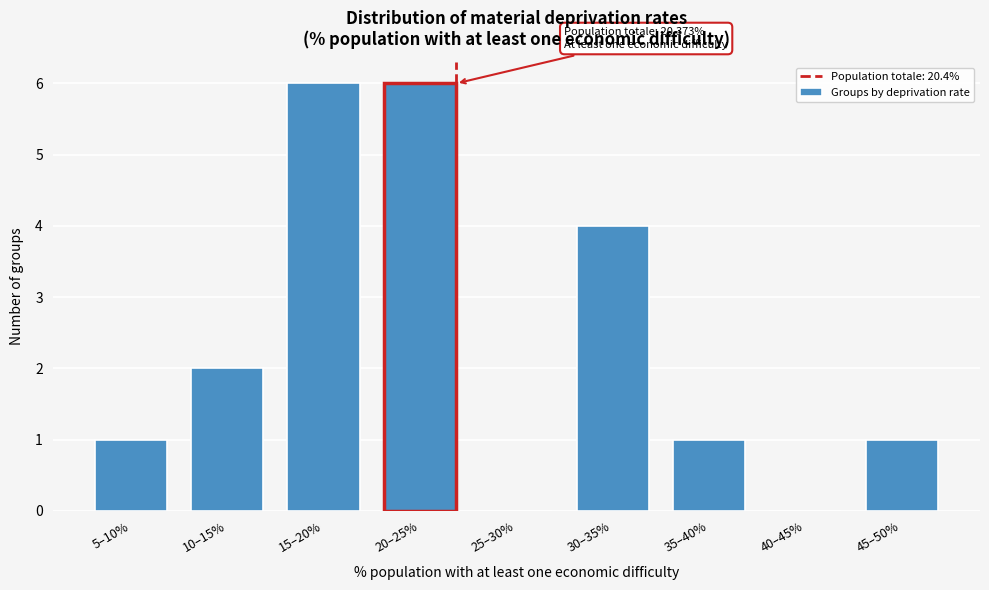

Reading left to right, list all the values displayed in this chart.

5–10%=1	10–15%=2	15–20%=6	20–25%=6	25–30%=0	30–35%=4	35–40%=1	40–45%=0	45–50%=1